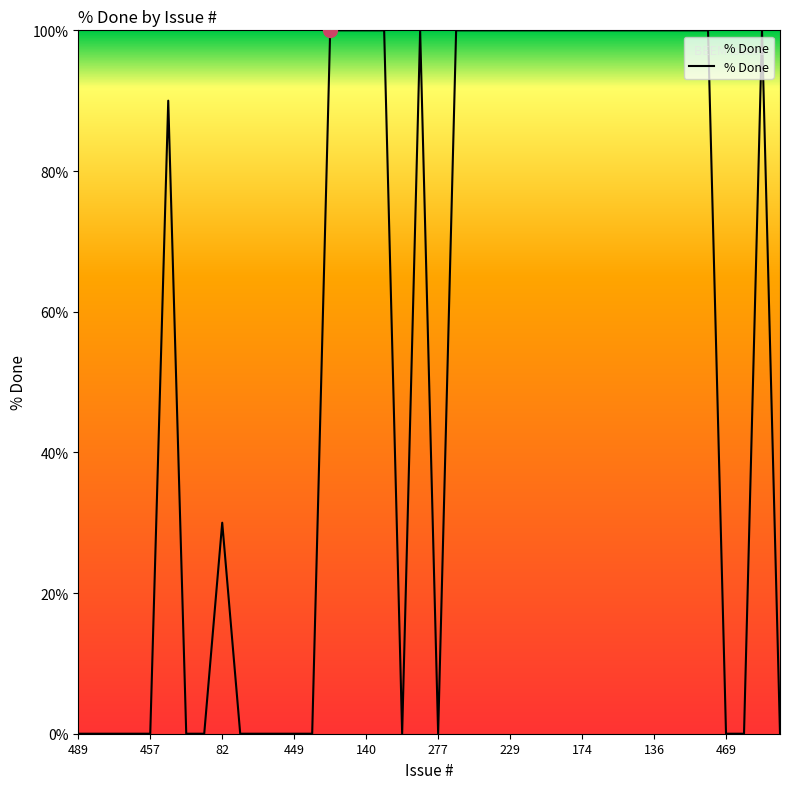

What is the maximum value shown in the chart?

100